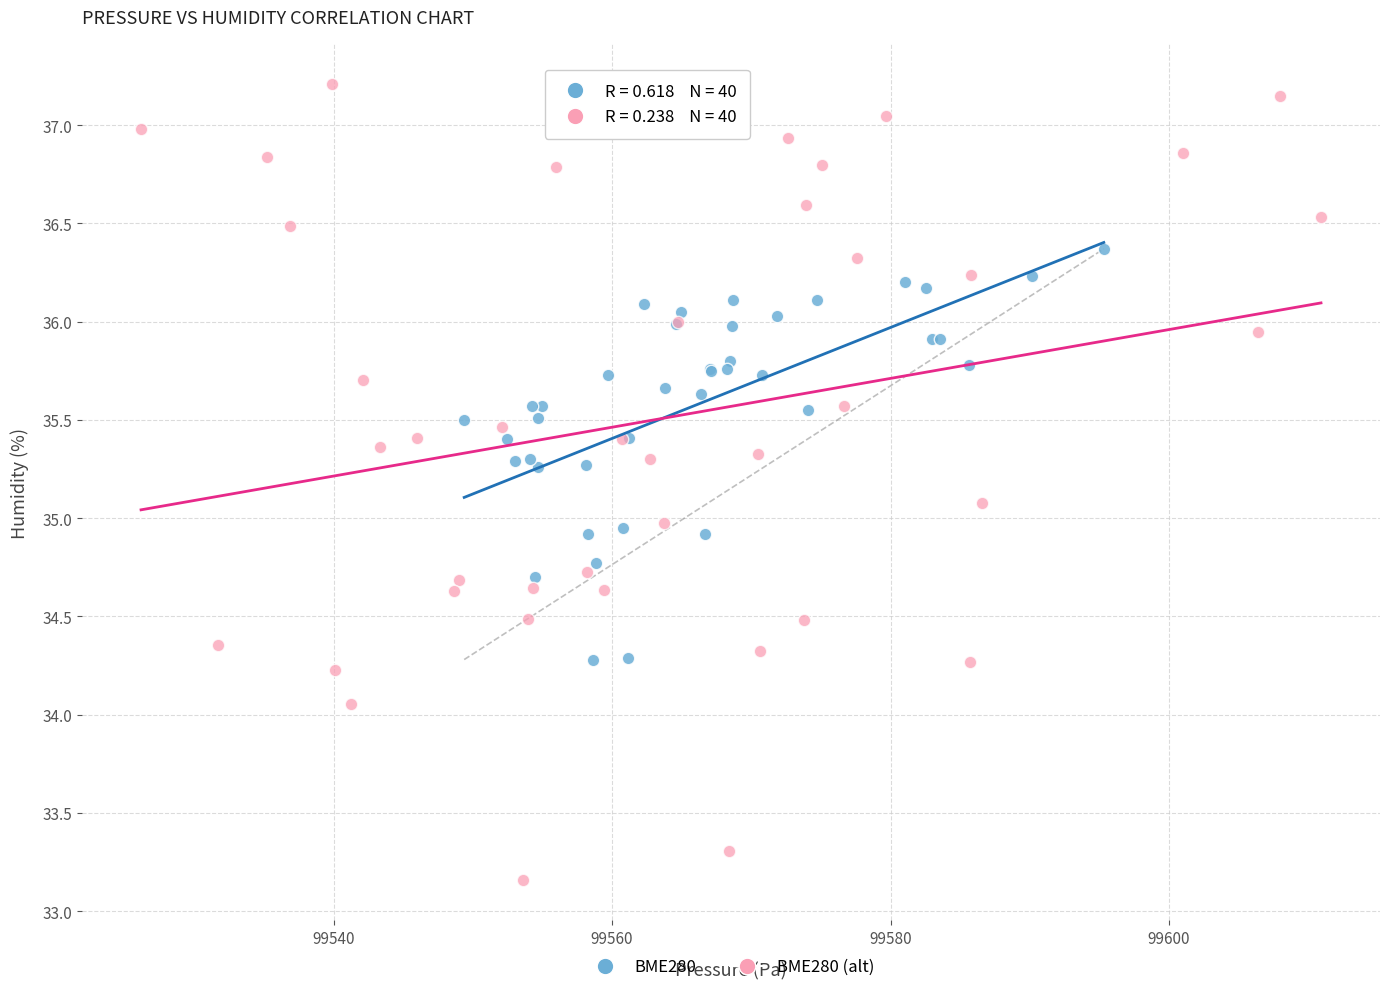

Which series has the largest Y range (max minus min)?

BME280 (alt)